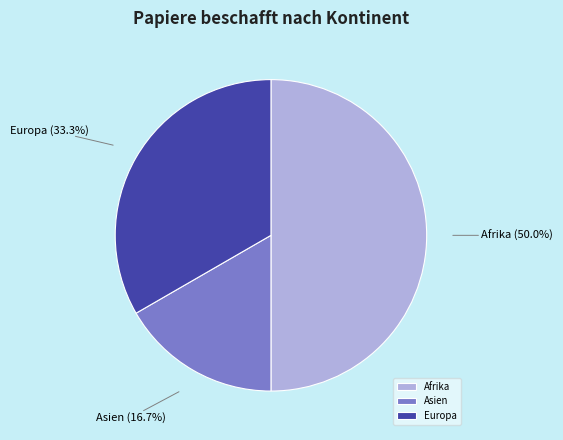

Rank the categories by value from lowest to highest.

Asien, Europa, Afrika